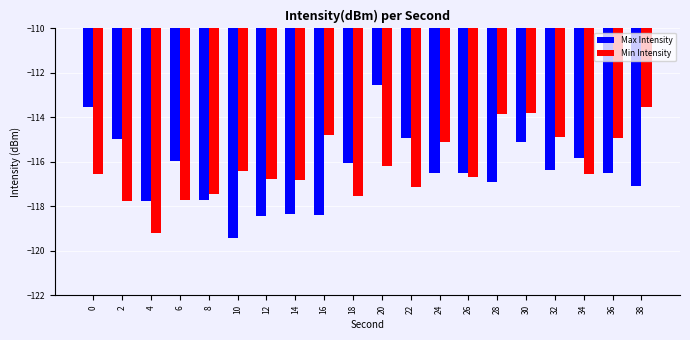

How many values in the Min Intensity series are below -116?

13